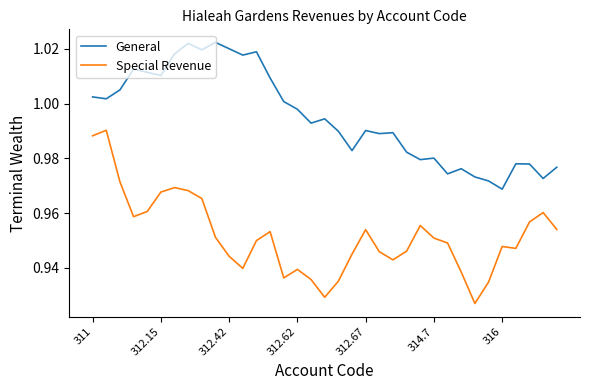

Rank the series by their average value, from highest to lowest.

General, Special Revenue